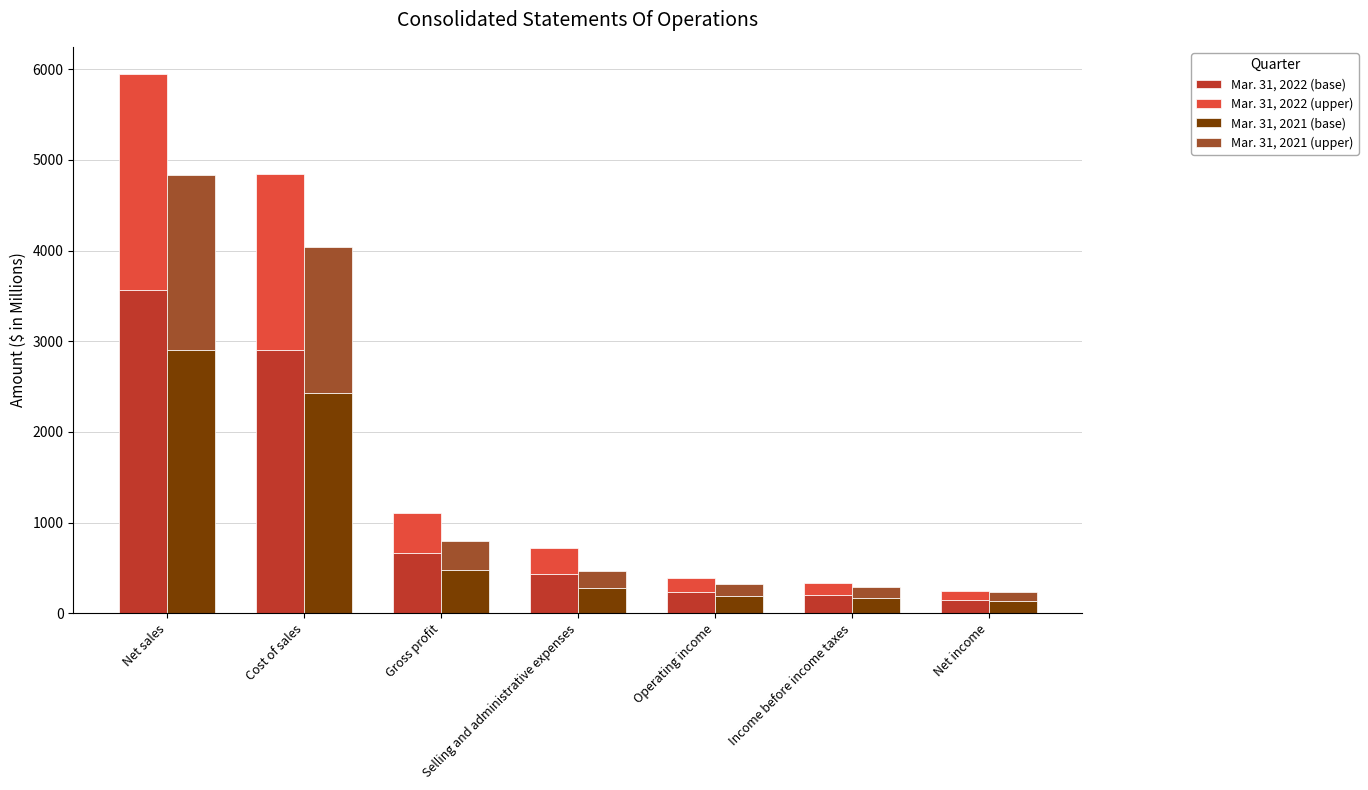

The Mar. 31, 2022 (base) series shows 430.3 at Selling and administrative expenses. True or false?

True